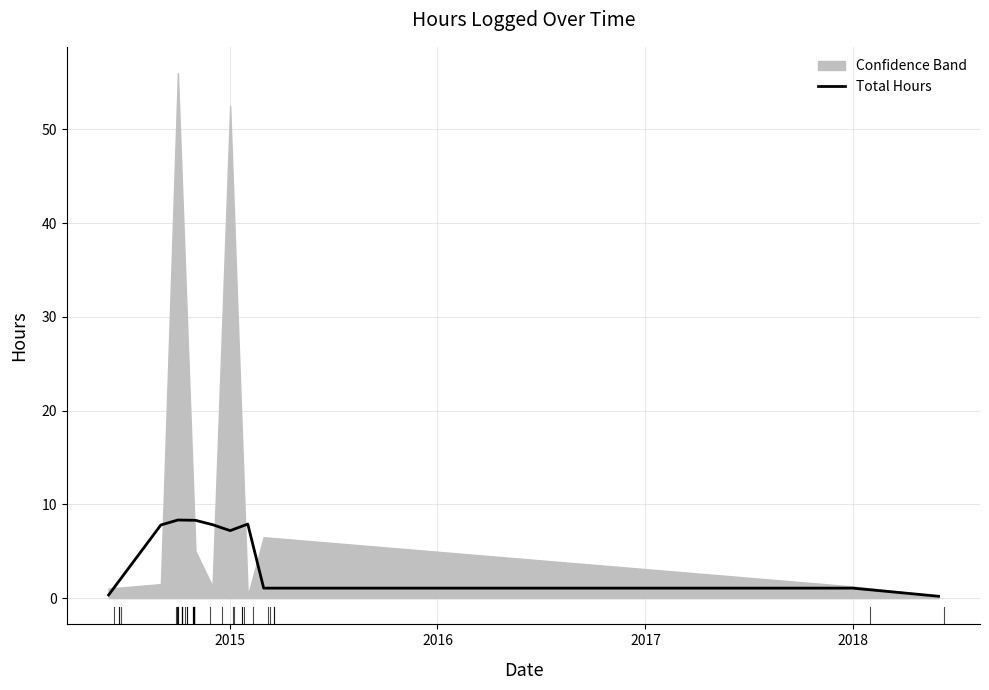

Reading right to left, what are all the values shown in this chart?

0.2	1.1	1.1	7.9	7.2	7.8	8.3	8.3	7.8	0.3